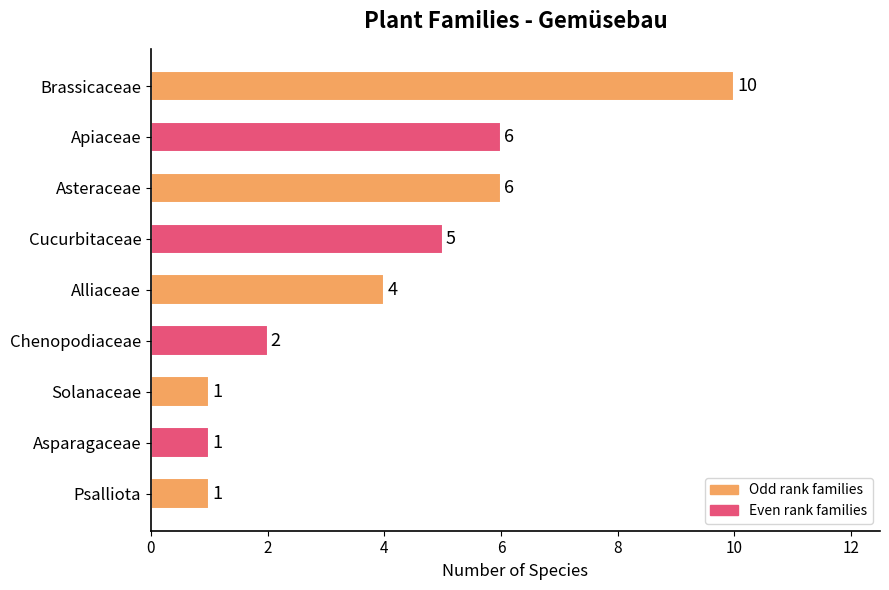

Which category has the highest value across all series?

Brassicaceae